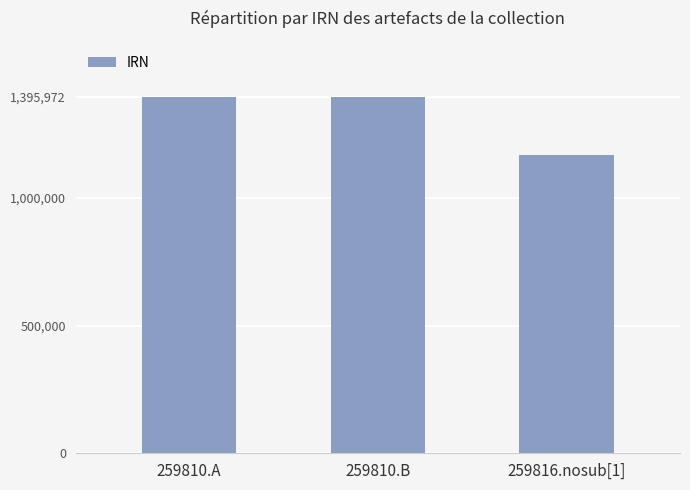

What is the minimum value shown in the chart?

1168284